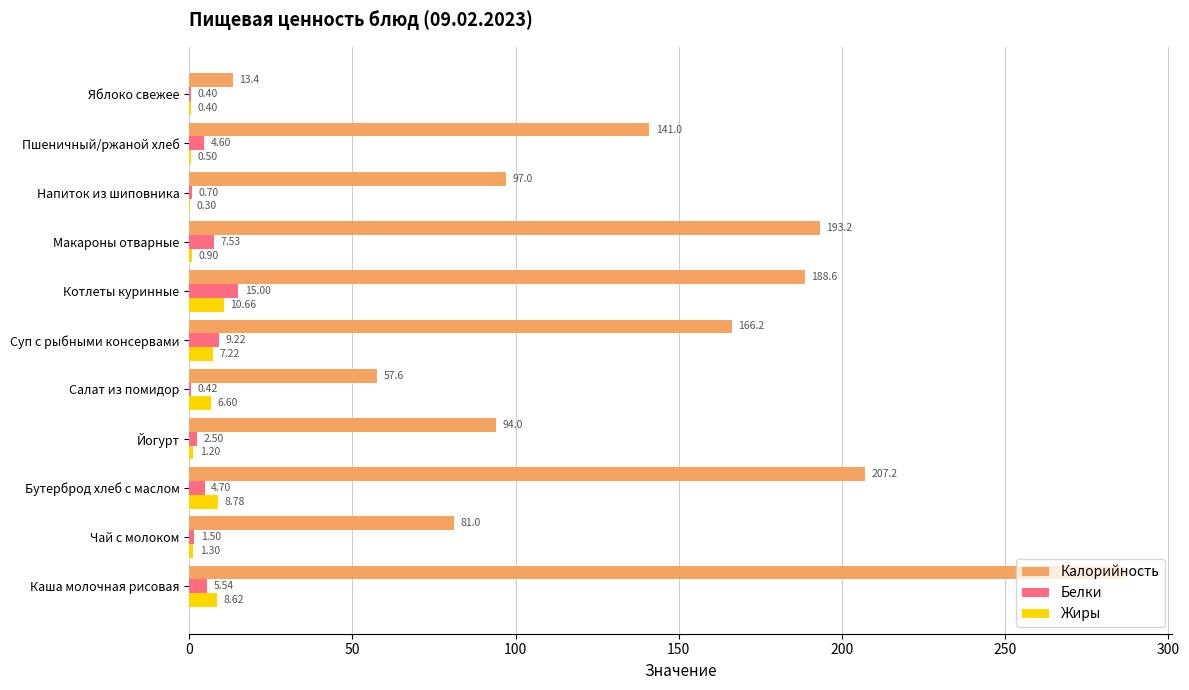

What is the sum of all Калорийность values?

1526.0